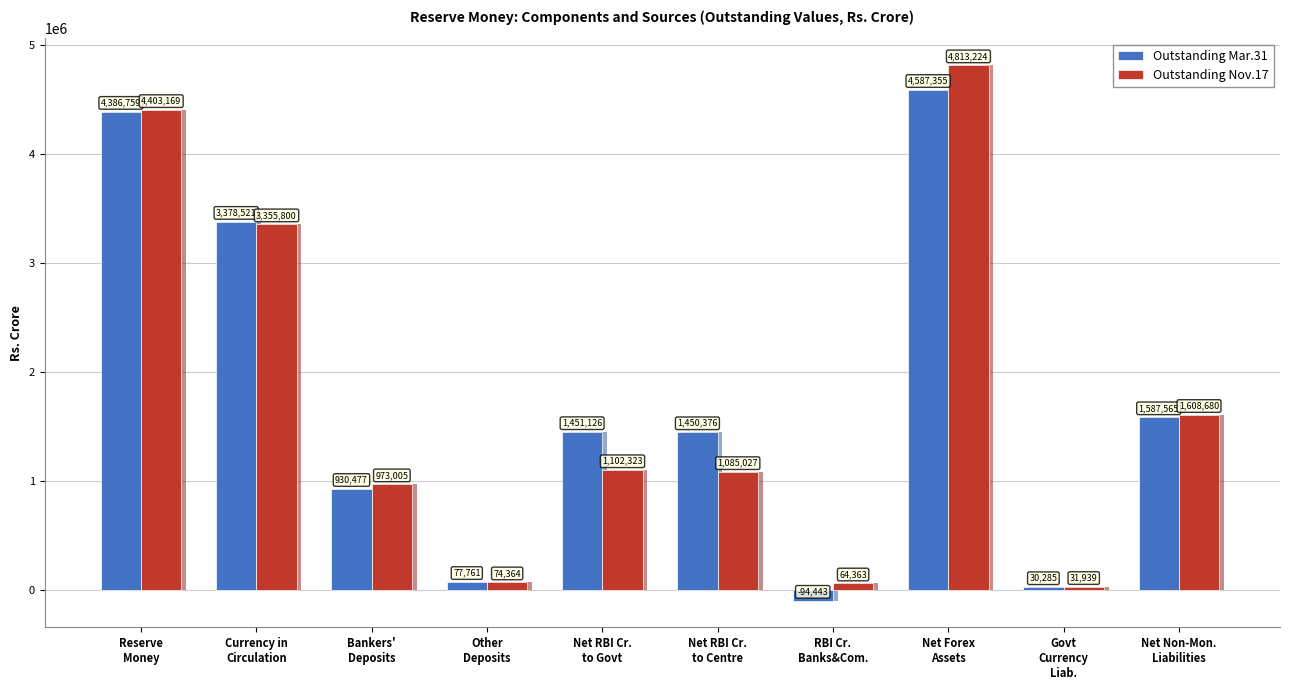

How many data points does each series have?

10